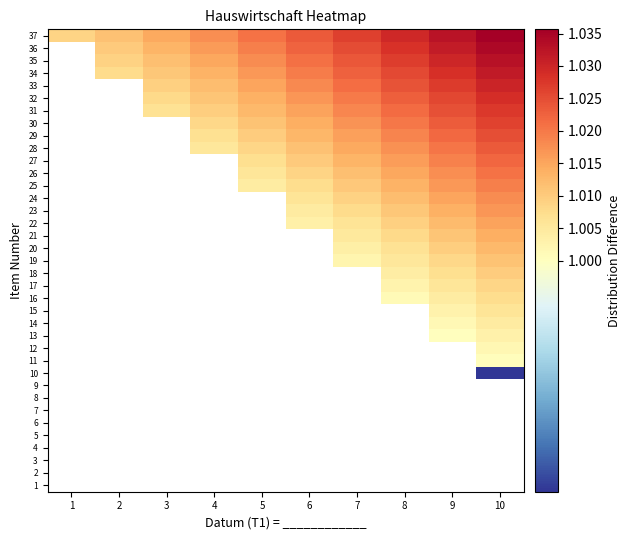

Count the 36 values in the range 1 to 2.

9